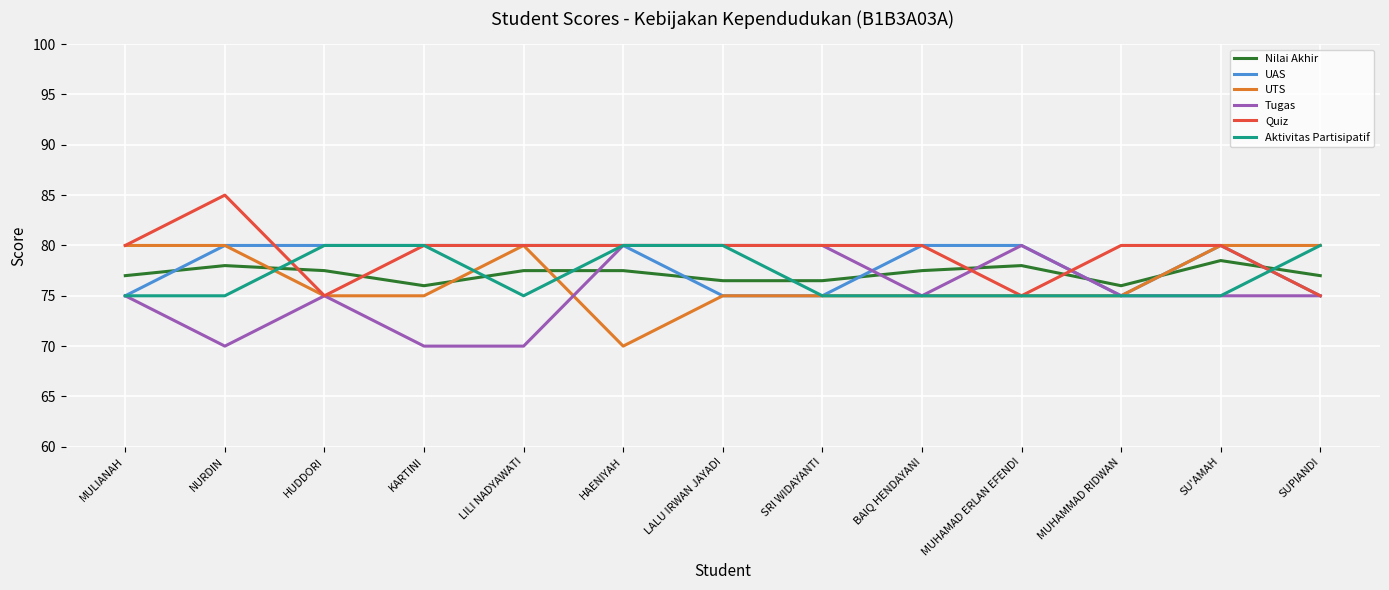

How many times do Nilai Akhir and Aktivitas Partisipatif cross each other?

5